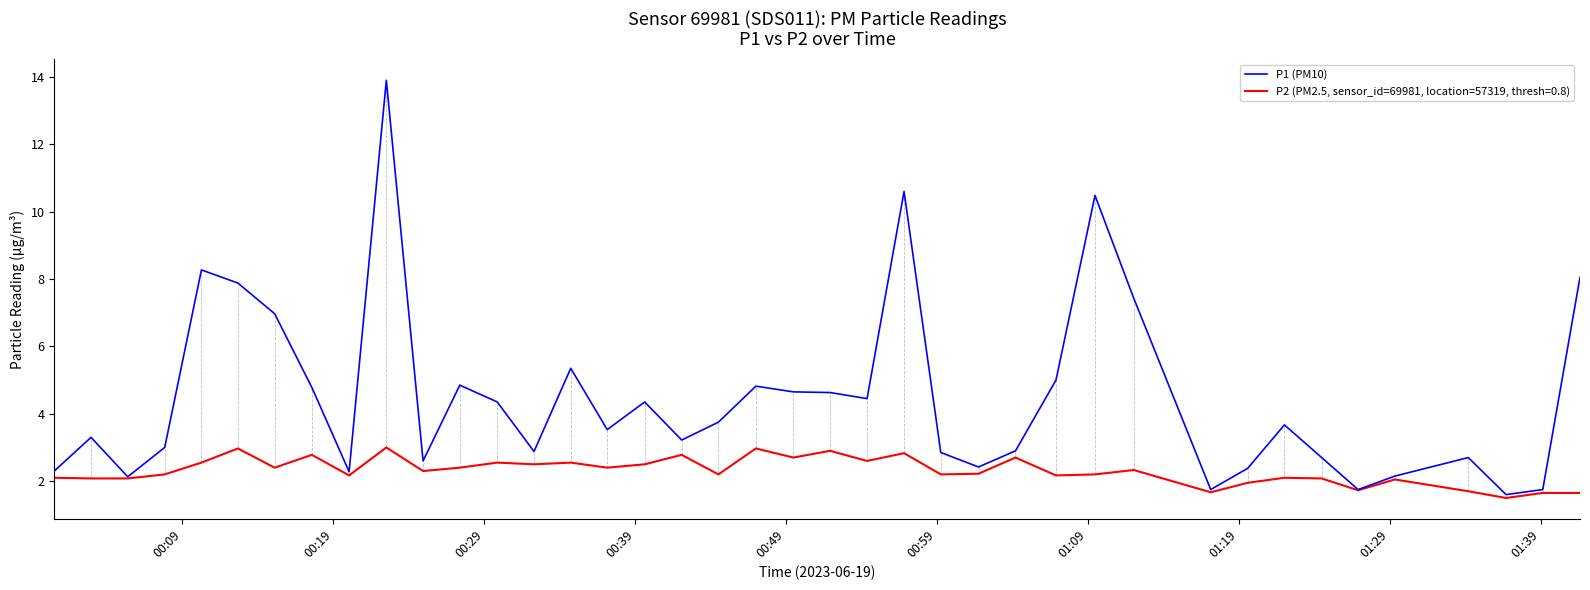

Which series has the largest range (max minus min)?

P1 (PM10)